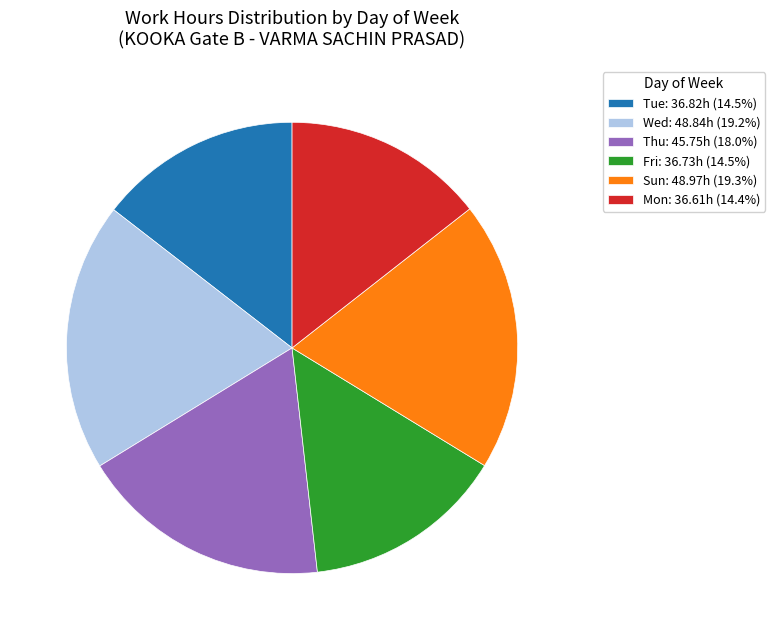

Approximately how many times larger is the value at Tue: 36.82h (14.5%) compared to Thu: 45.75h (18.0%)?

0.8